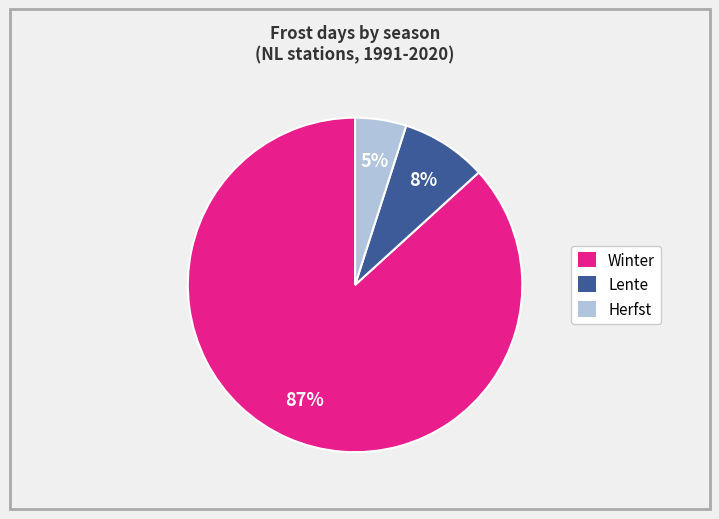

How many slices are in this pie chart?

3